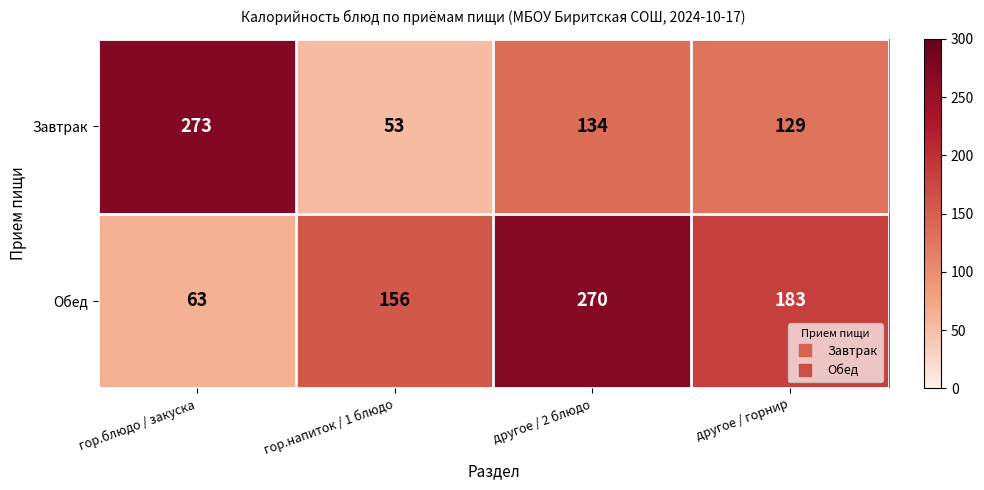

How many data points in Обед are less than 183?

2